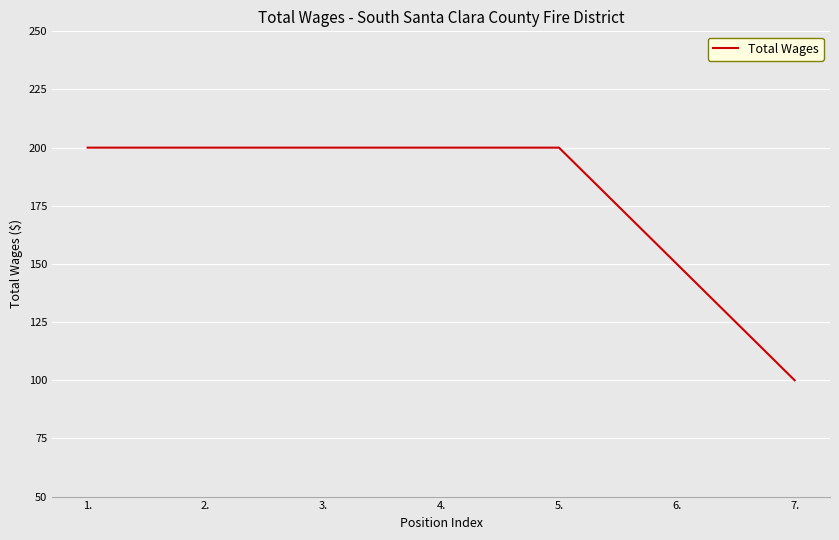

True or false: there are more than 2 points higher than both neighbors.

False